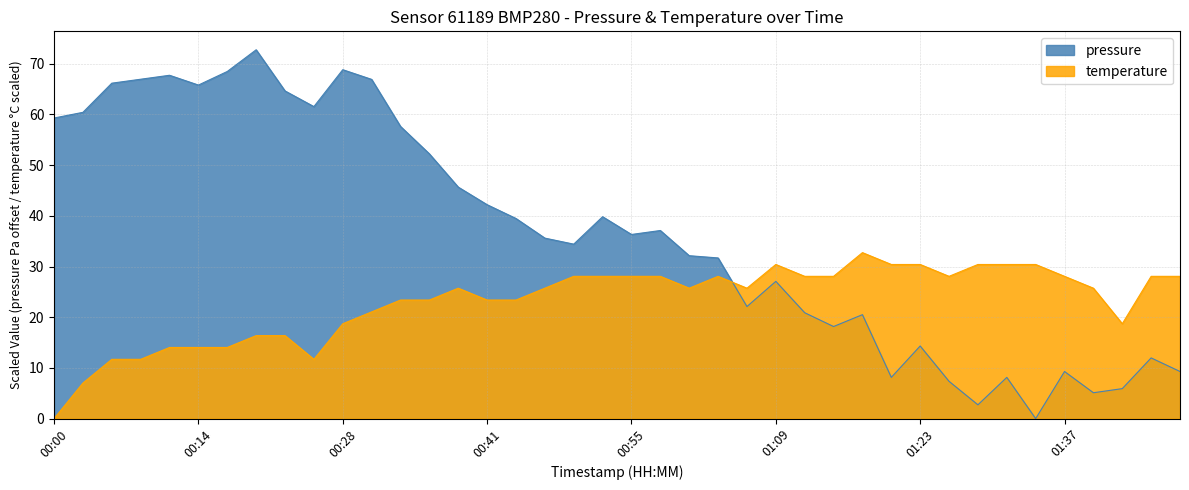

How many times do pressure and temperature cross each other?

1